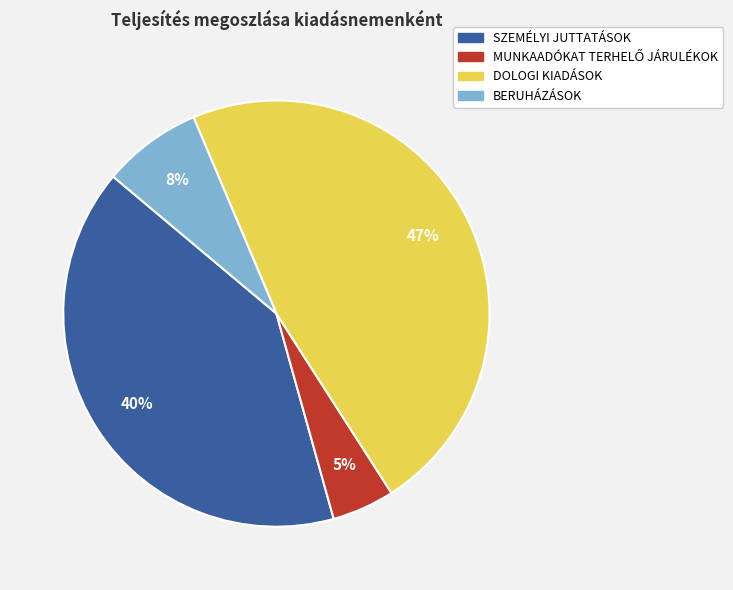

Does any single category account for the majority?

No